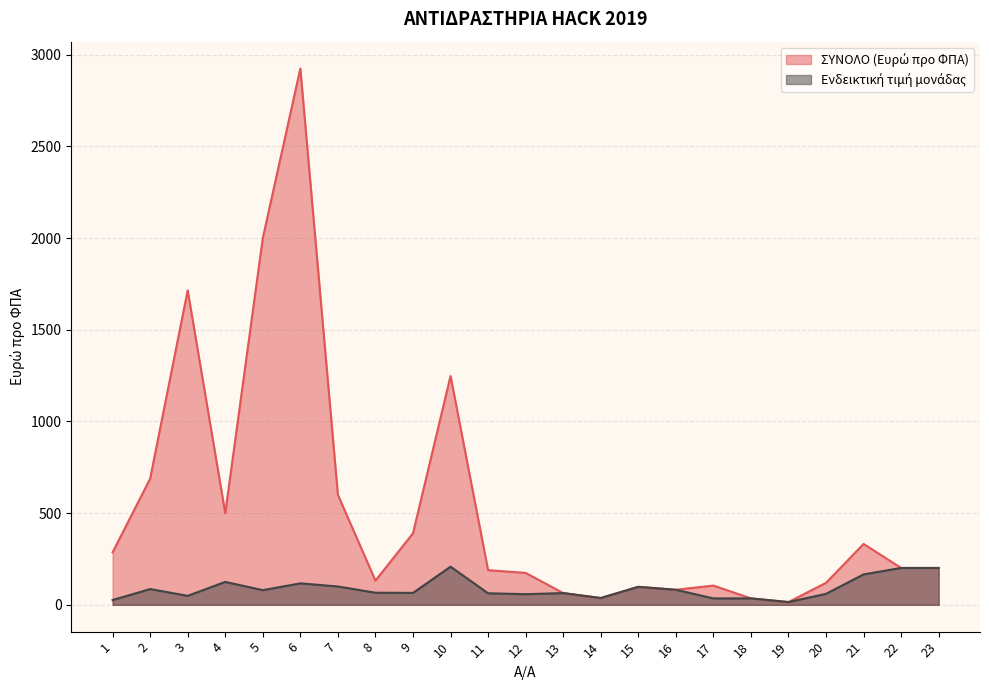

What is the value of the Ενδεικτική τιμή μονάδας point at the 14th from the left?

37